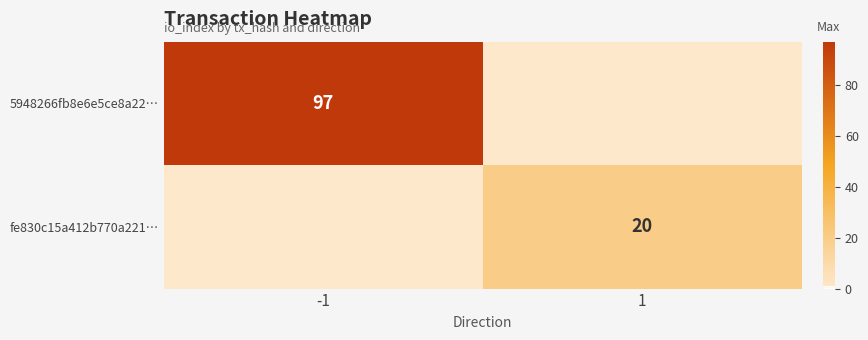

True or false: 5948266fb8e6e5ce8a22… has a value of 138 at -1.

False